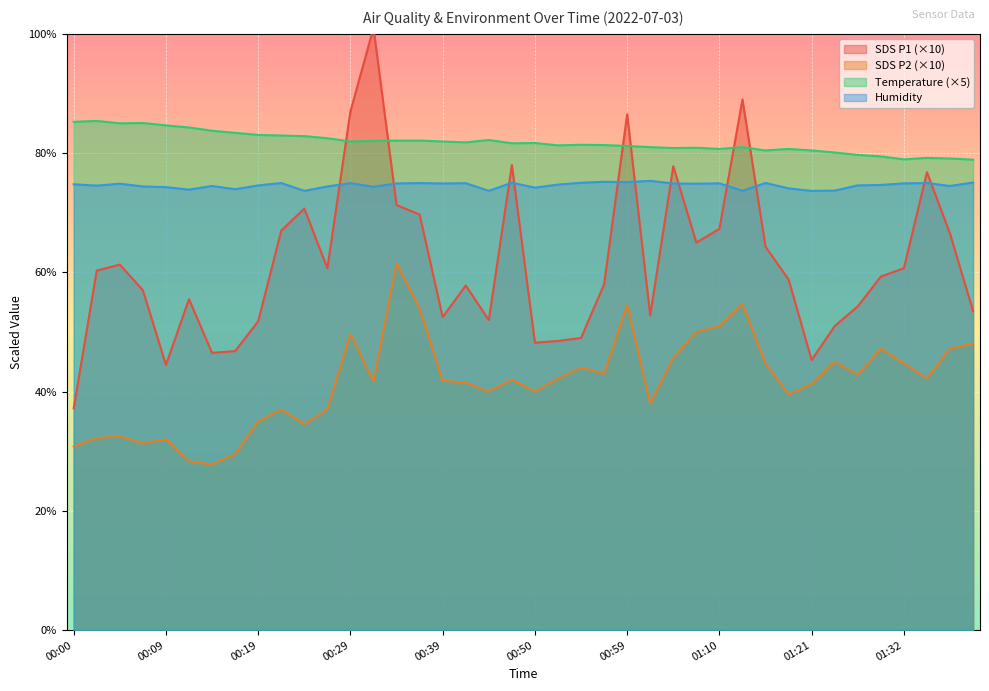

What is the total value across all series at 01:35?

273.2